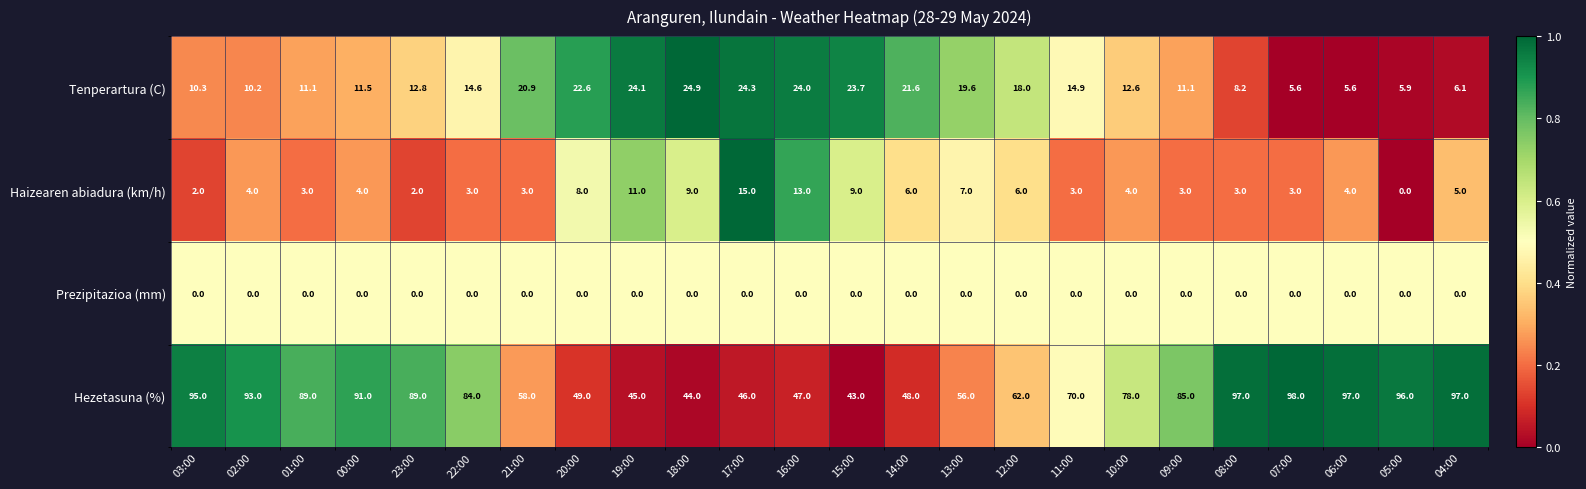

Which series has the widest spread of values?

Hezetasuna (%)